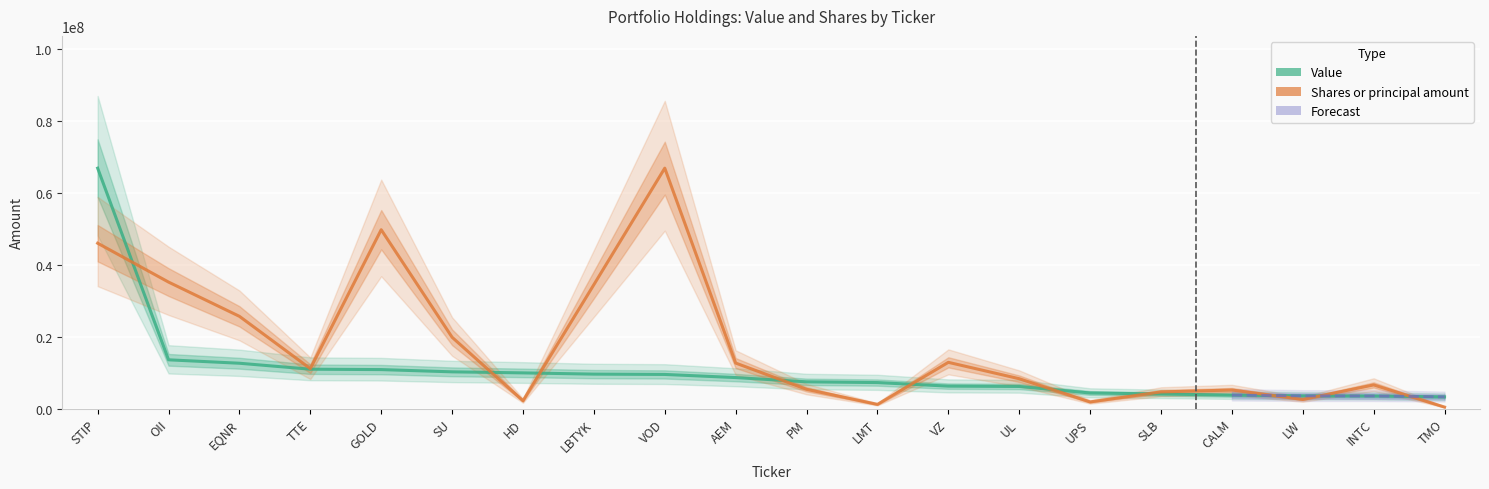

True or false: Value and Shares or principal amount cross at least once.

True